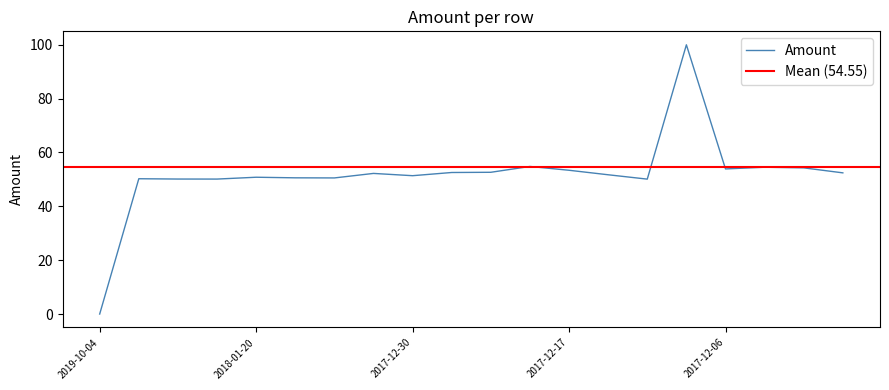

What is the sum of the values at 2017-12-06 and 2017-12-20?

108.7